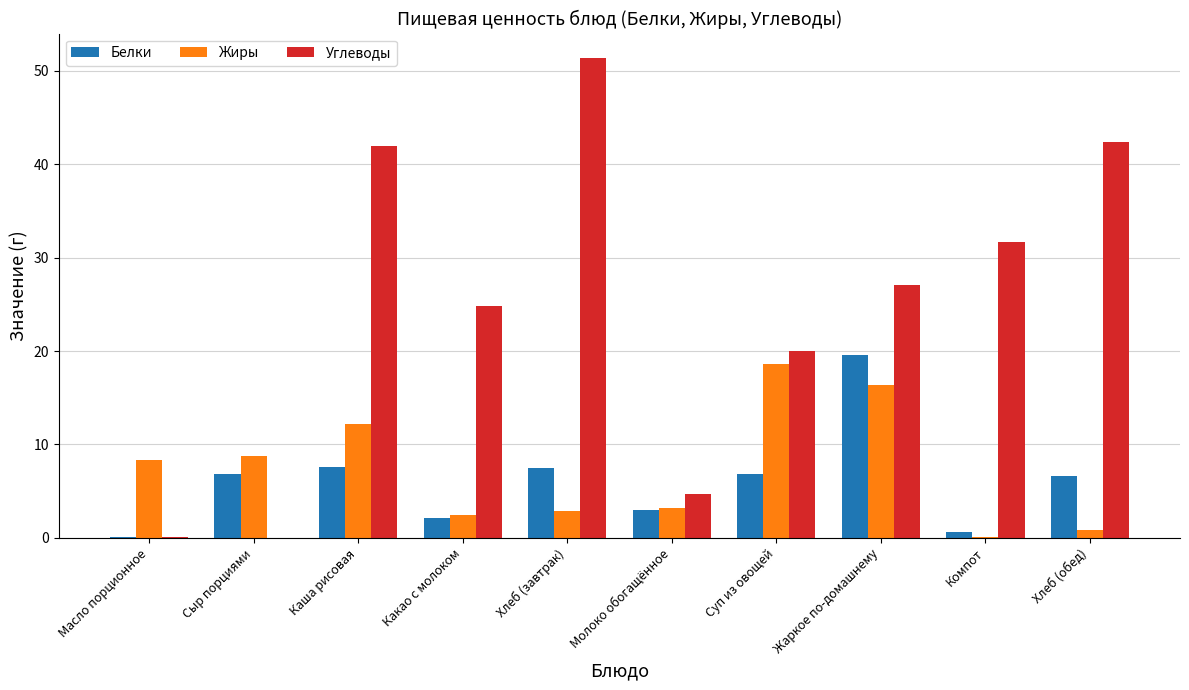

How many groups of bars are there?

10